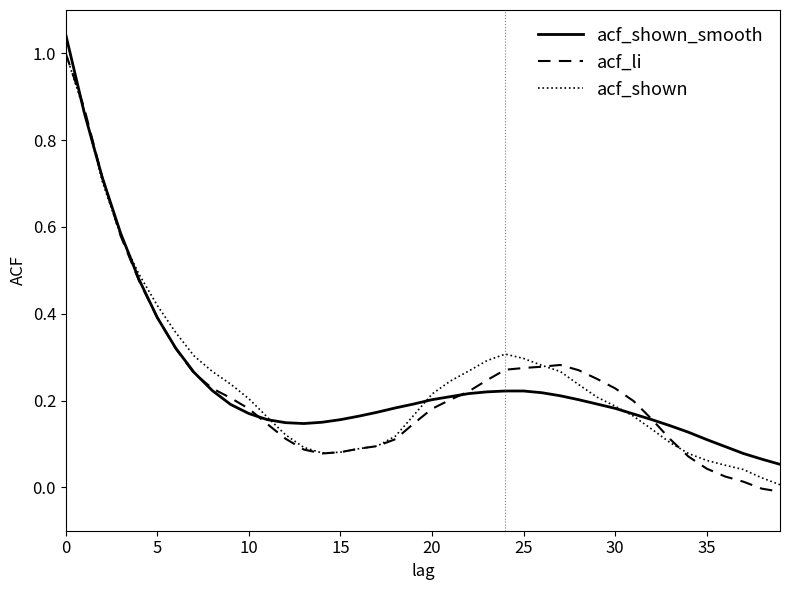

True or false: acf_li has a value of 1.0 at 0.

True